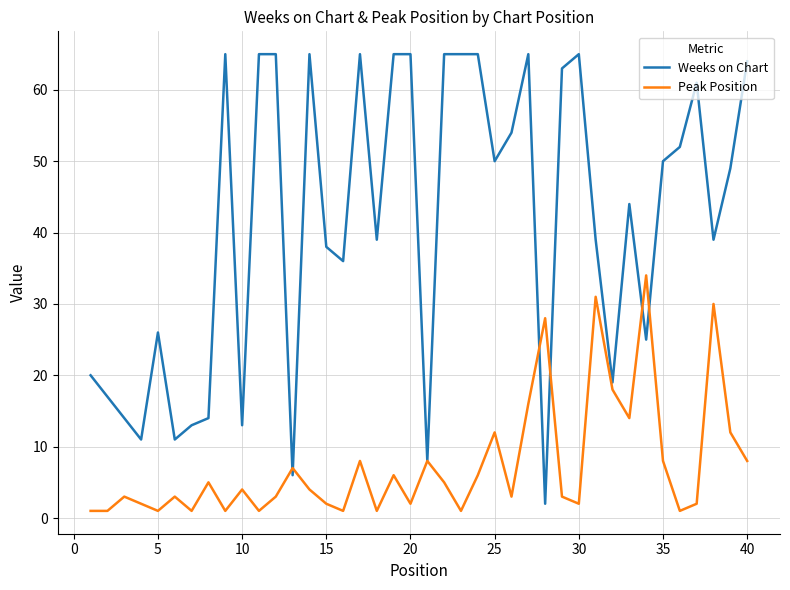

How many categories are shown in the chart?

40